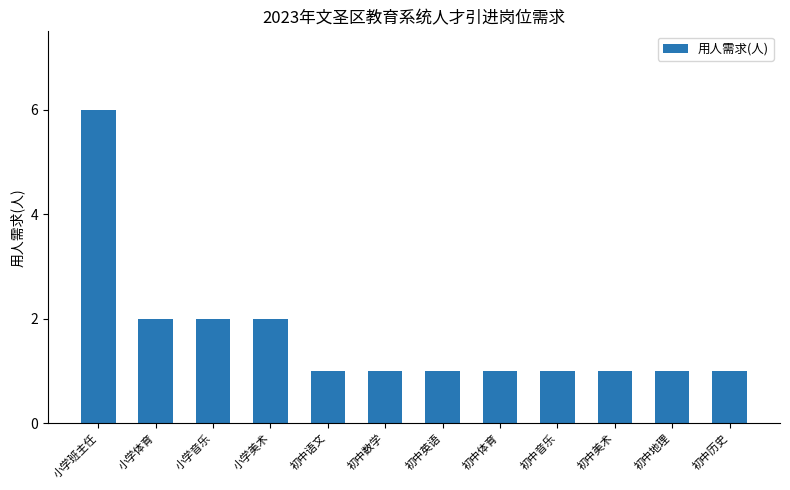

True or false: the data shows 1 at 小学体育.

False